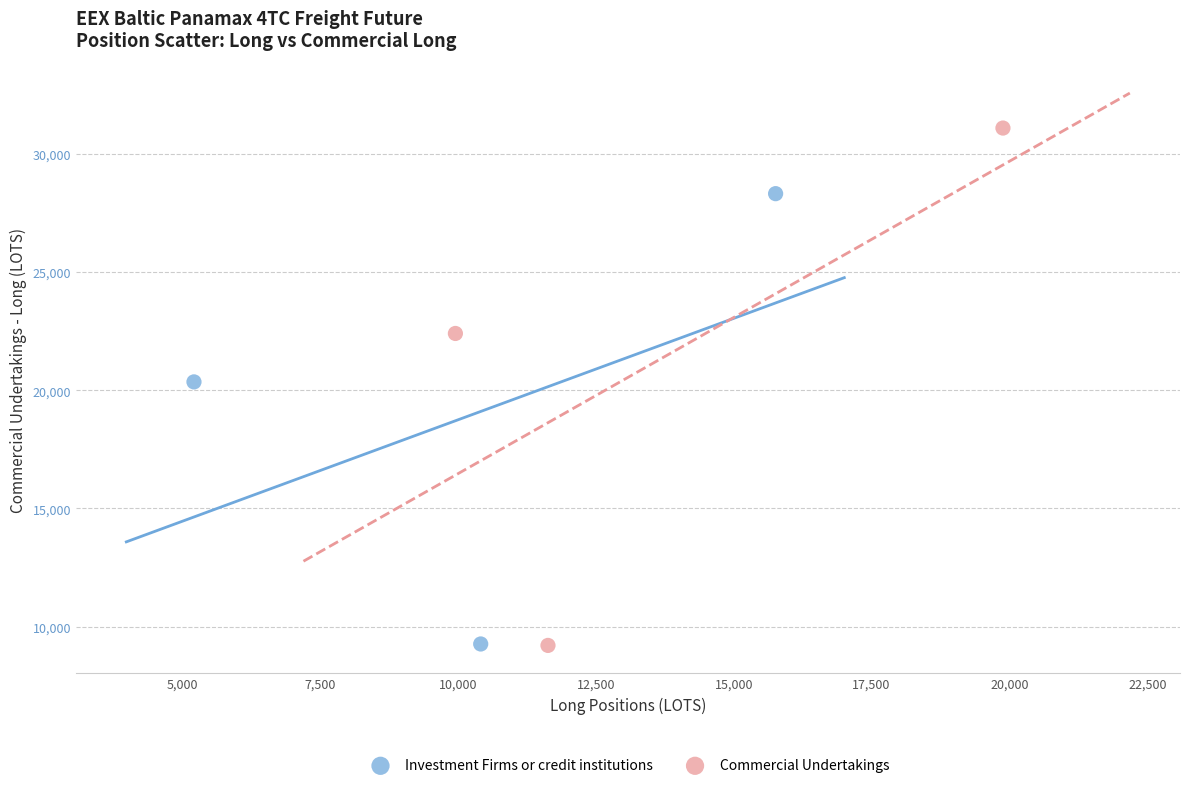

Which series contains the highest Y value?

Commercial Undertakings